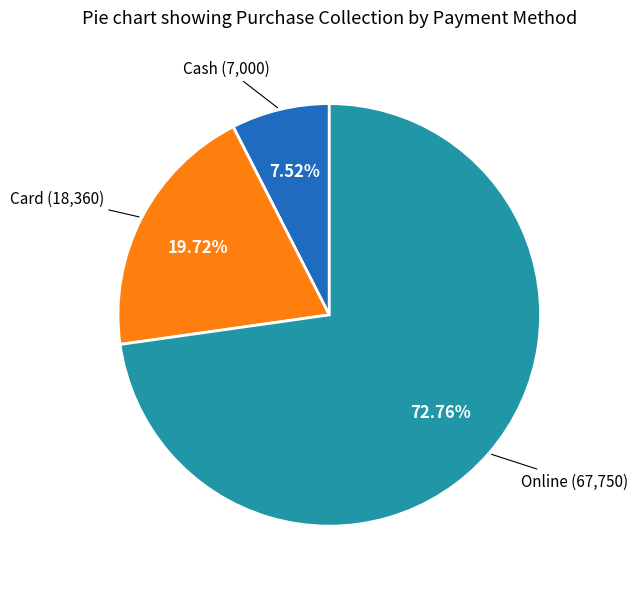

Which slice is the largest?

Online